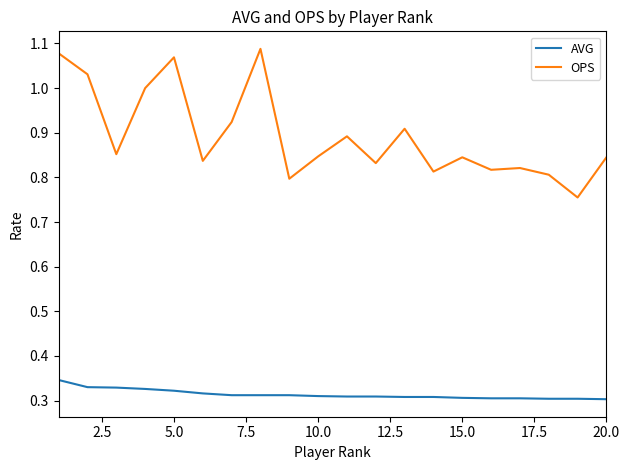

Rank the series by their maximum value, from highest to lowest.

OPS, AVG